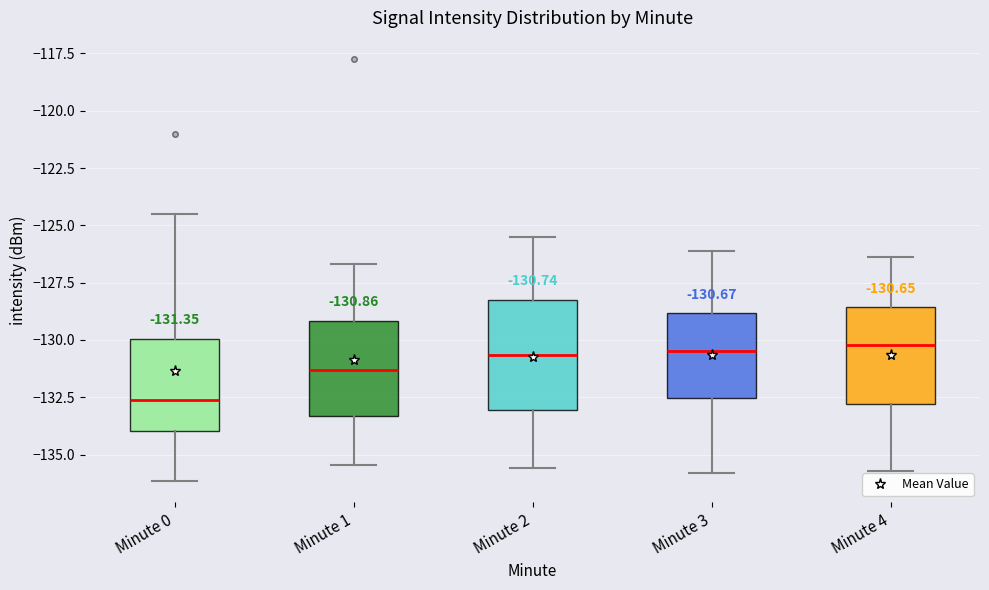

Which box has the lowest median line?

Minute 0